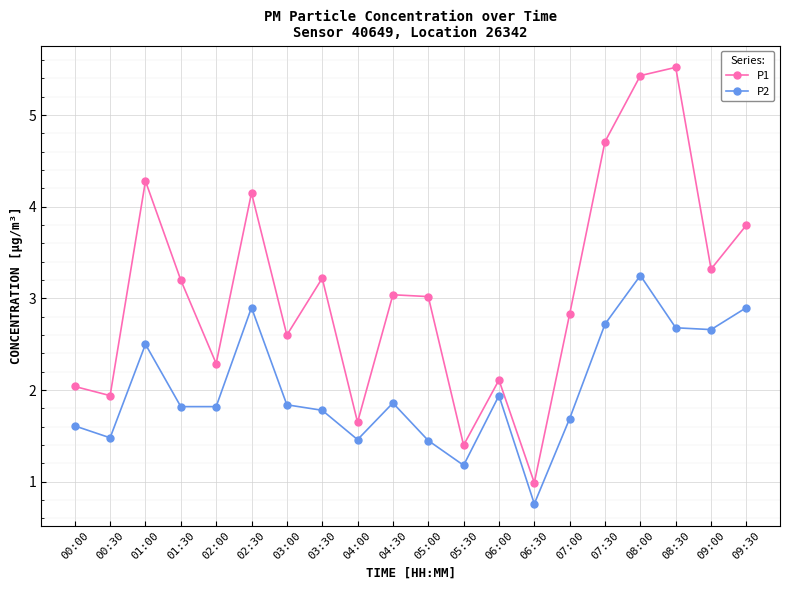

At how many categories does at least one series exceed 4?

5